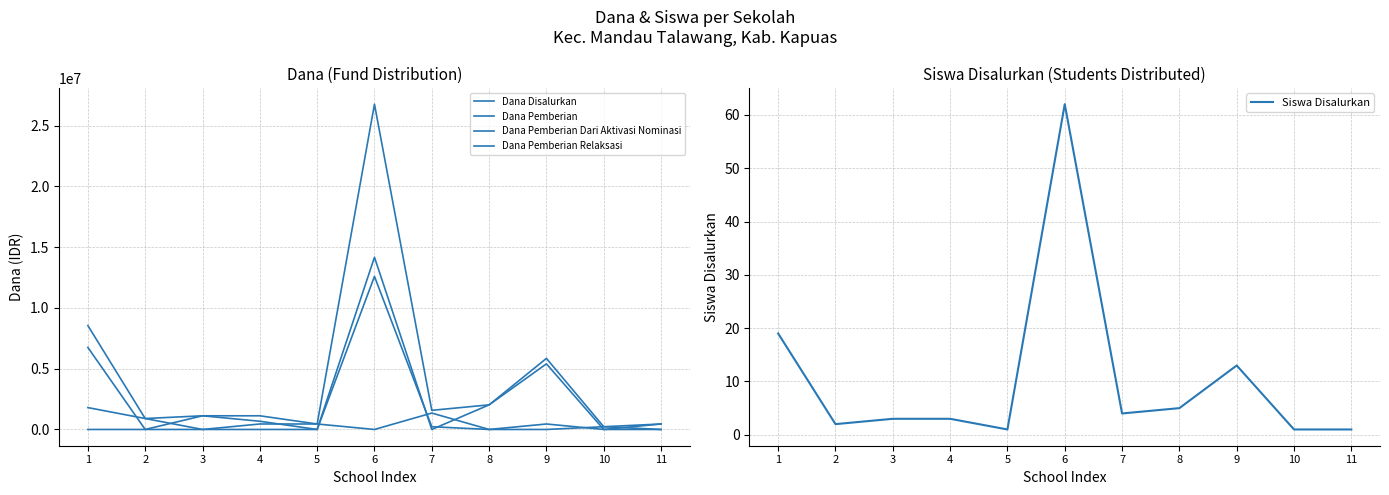

Between which two adjacent categories do Dana Pemberian Relaksasi and Siswa Disalurkan first intersect?

2 and 3